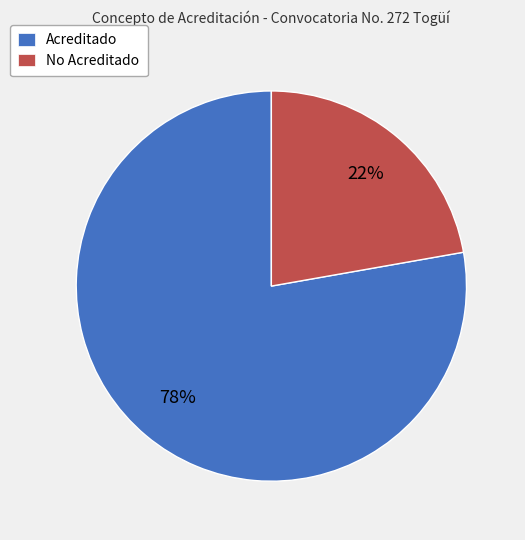

To the nearest percent, what portion does No Acreditado represent?

22%